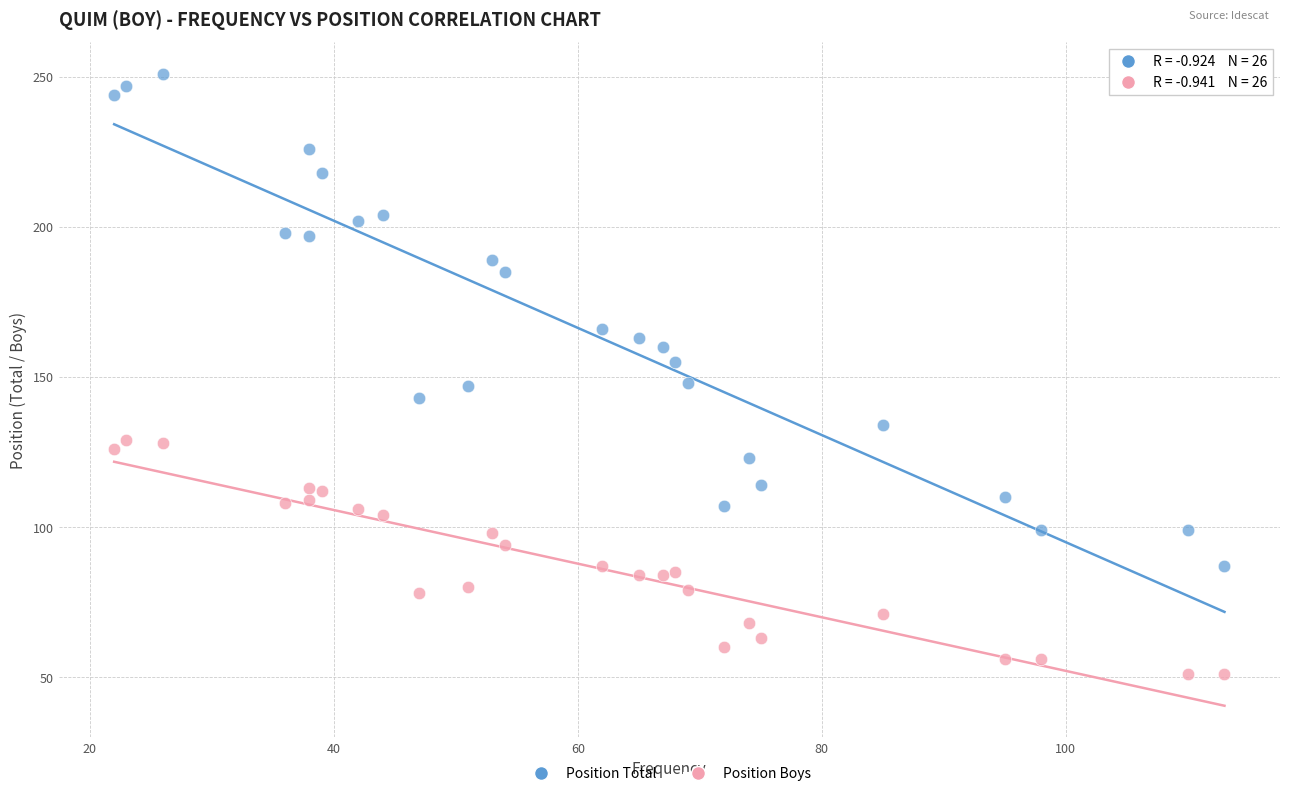

What are all the series names shown in the legend?

Position Total, Position Boys